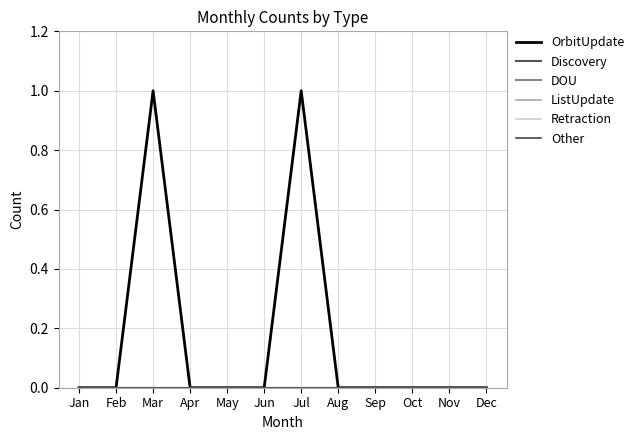

Does the chart display data point markers on the line(s)?

No